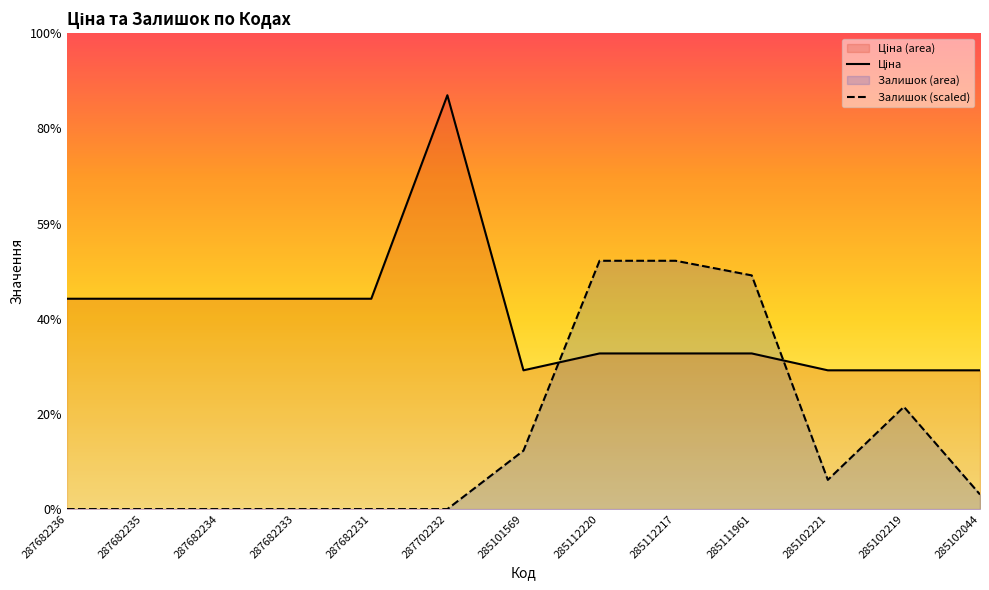

What is the value of the Ціна point at the 12th from the left?

10085.8